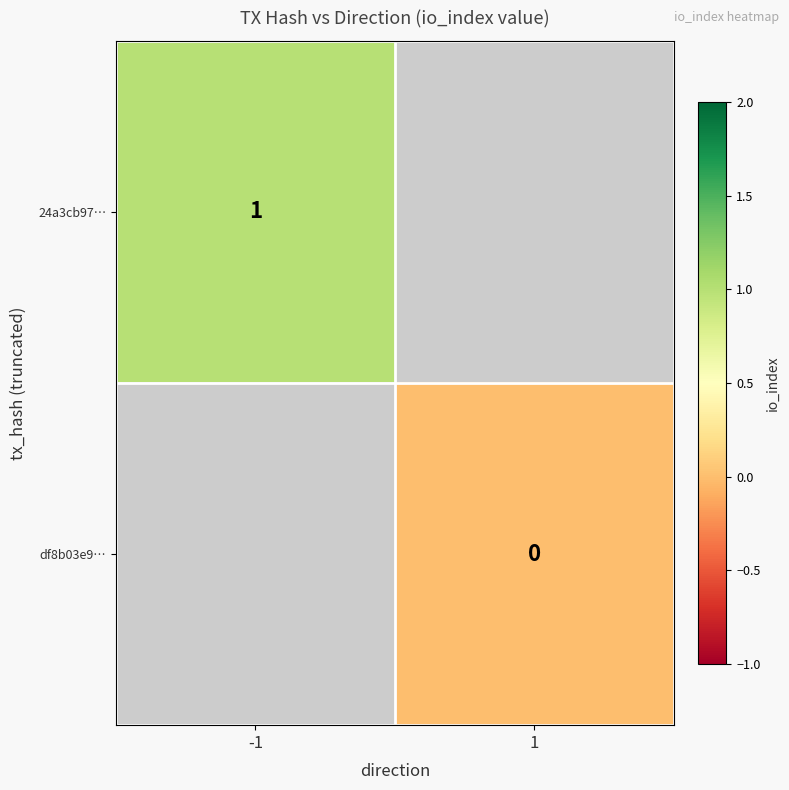

Is it true that 24a3cb97… equals 1 at -1?

True